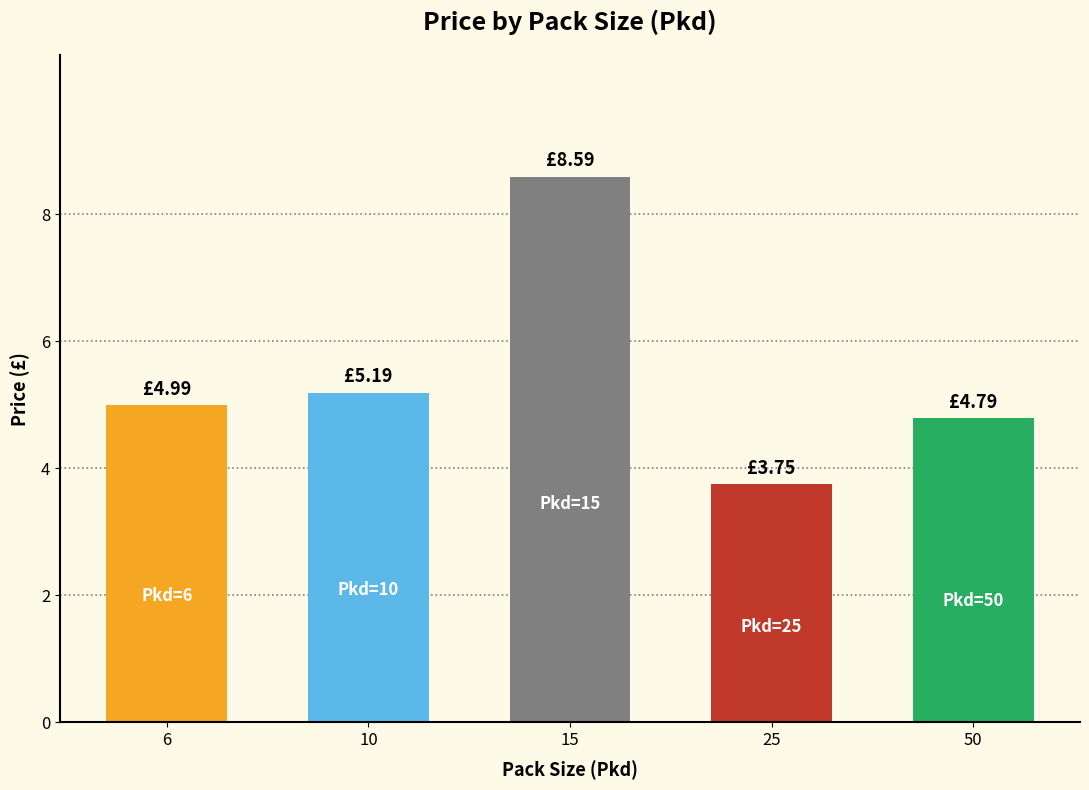

What value does the data have at 10?

5.2